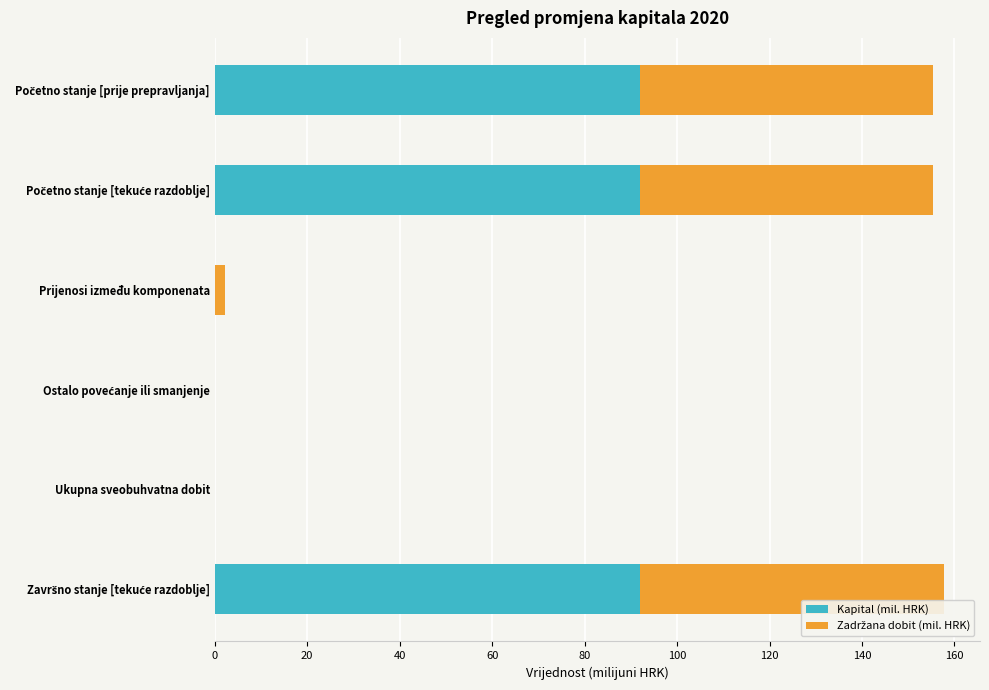

What is the sum of all Kapital (mil. HRK) values?

275.7